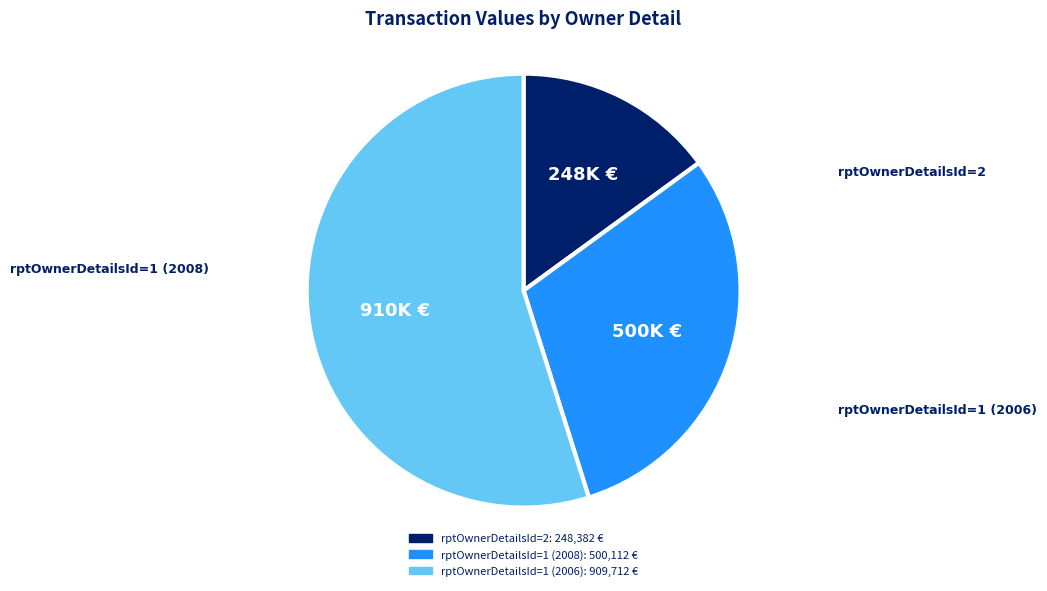

Which category has the smallest portion of the pie?

rptOwnerDetailsId=2